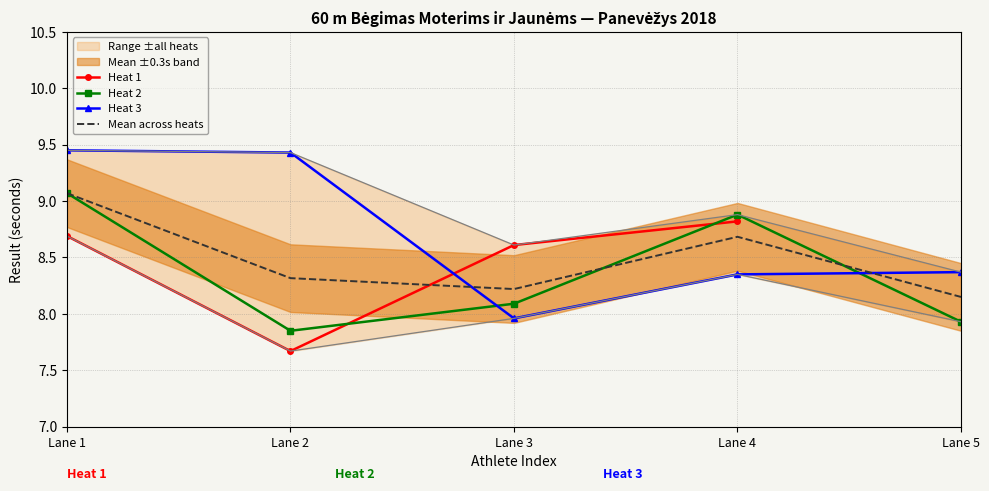

What is the value of the Heat 1 point at the 4th from the left?

8.8